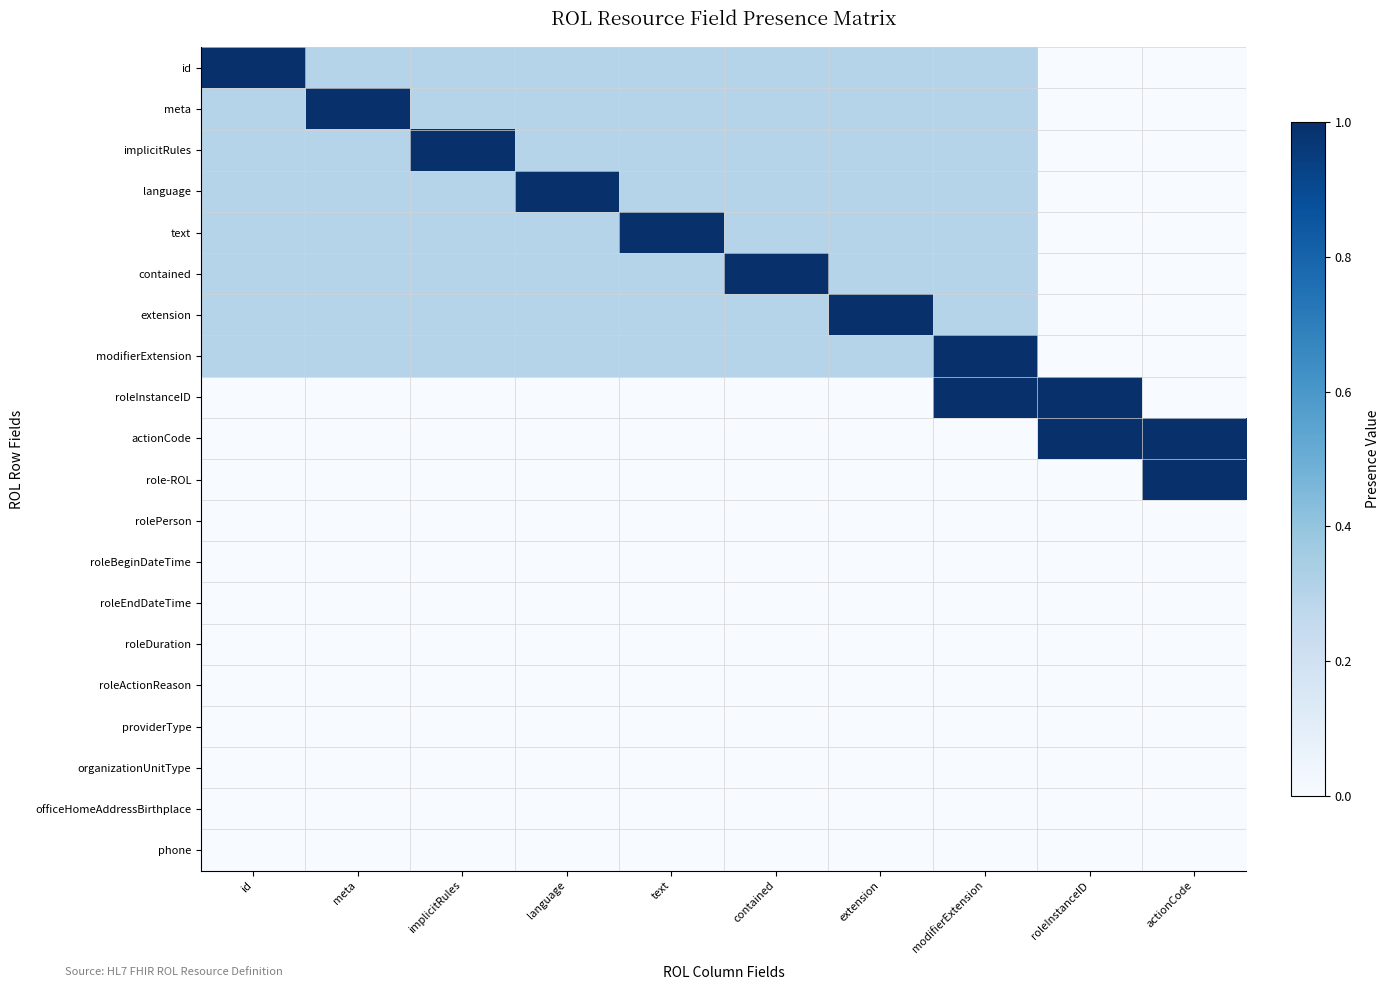

Rank the series at language from lowest to highest value.

roleInstanceID, actionCode, role-ROL, rolePerson, roleBeginDateTime, roleEndDateTime, roleDuration, roleActionReason, providerType, organizationUnitType, officeHomeAddressBirthplace, phone, id, meta, implicitRules, text, contained, extension, modifierExtension, language